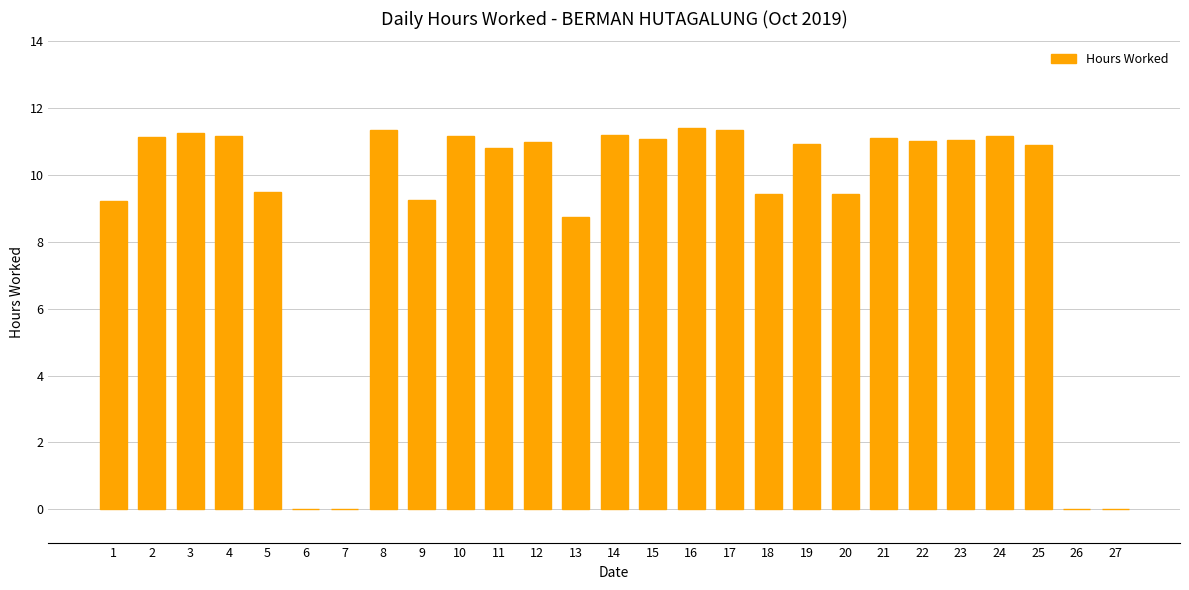

What is the maximum value shown in the chart?

11.4